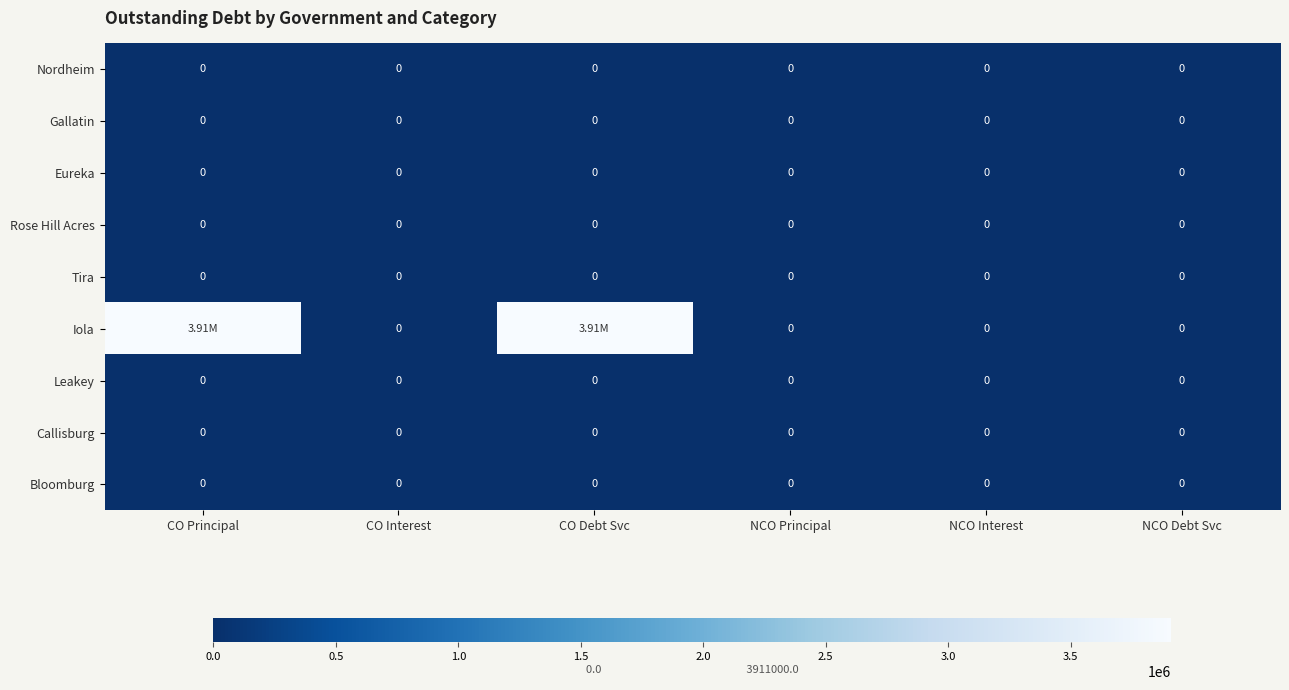

List the series in order of their peak value, highest first.

Iola, Nordheim, Gallatin, Eureka, Rose Hill Acres, Tira, Leakey, Callisburg, Bloomburg